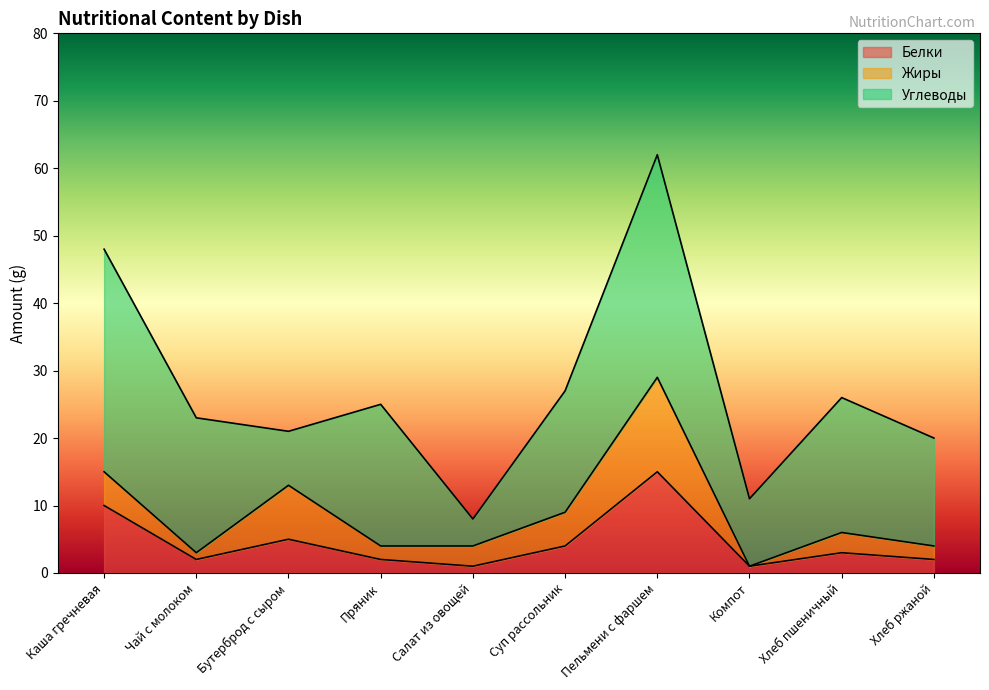

What is the difference between the highest and lowest values at Пельмени с фаршем?

19